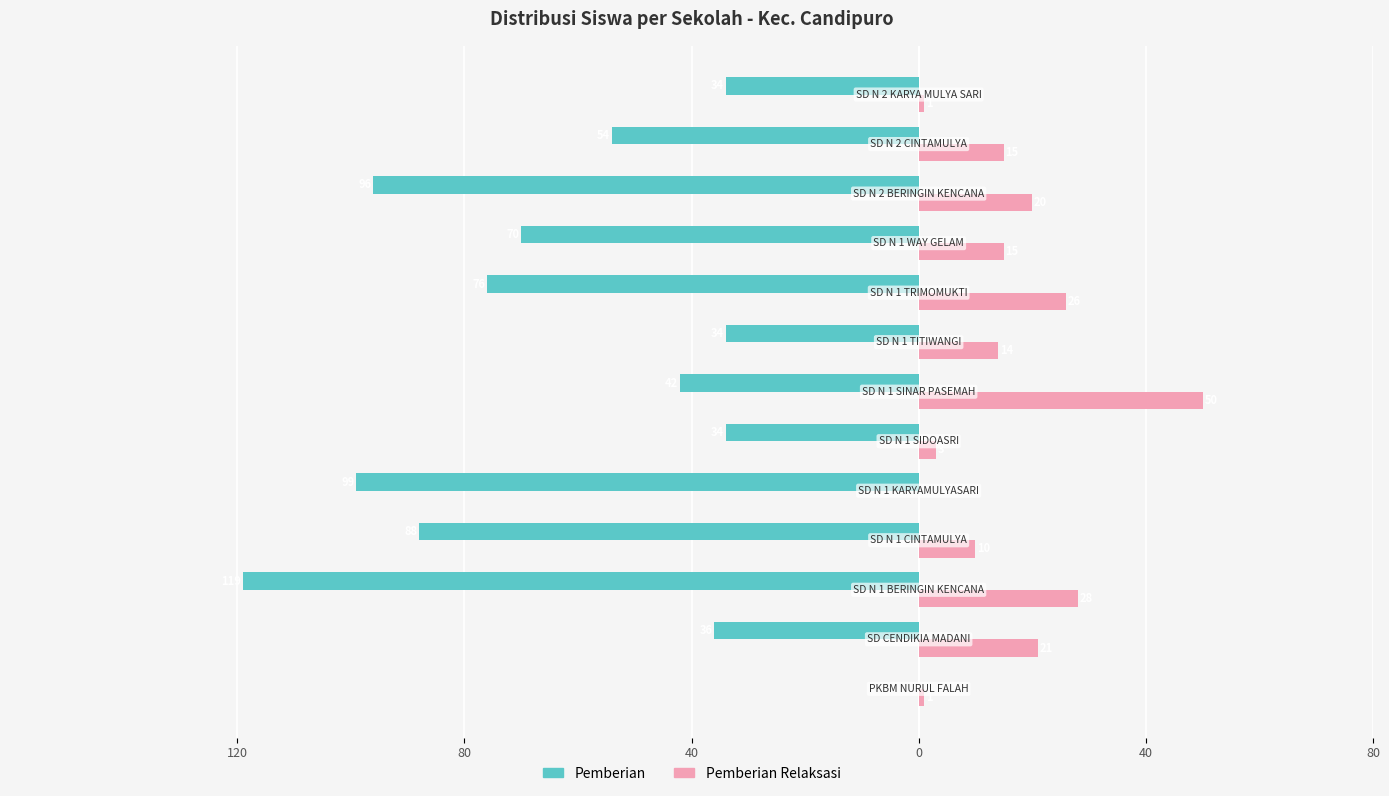

What are all the series names shown in the legend?

Pemberian, Pemberian Relaksasi